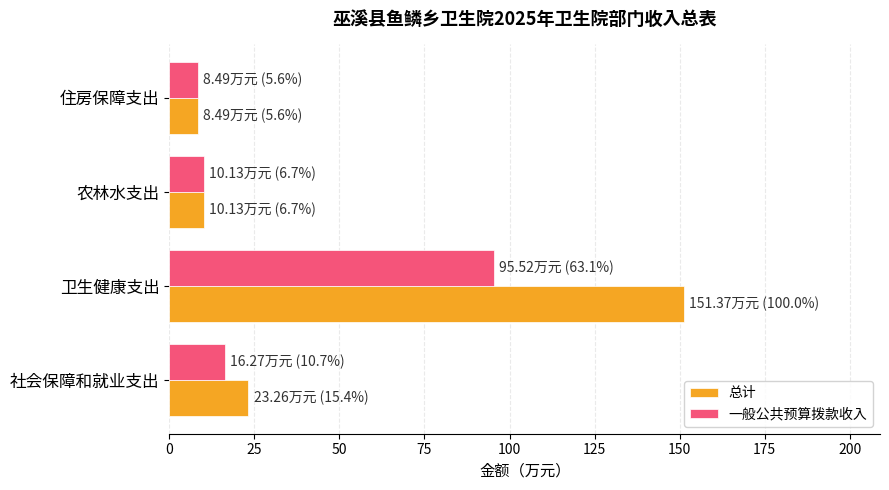

At which category is the sum across all series the highest?

卫生健康支出